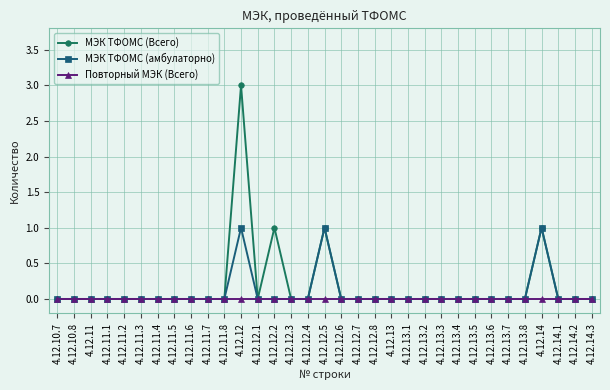

Which series has the widest spread of values?

МЭК ТФОМС (Всего)